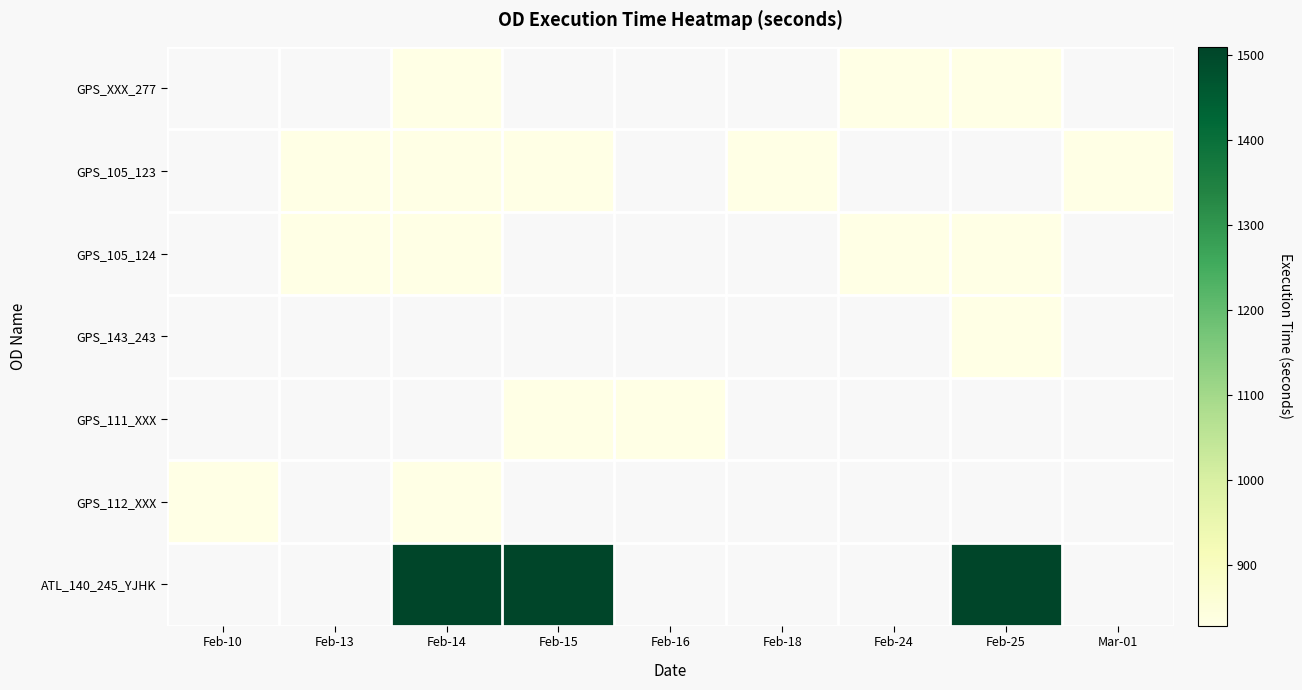

The GPS_105_124 series shows 829.0 at Feb-25. True or false?

True